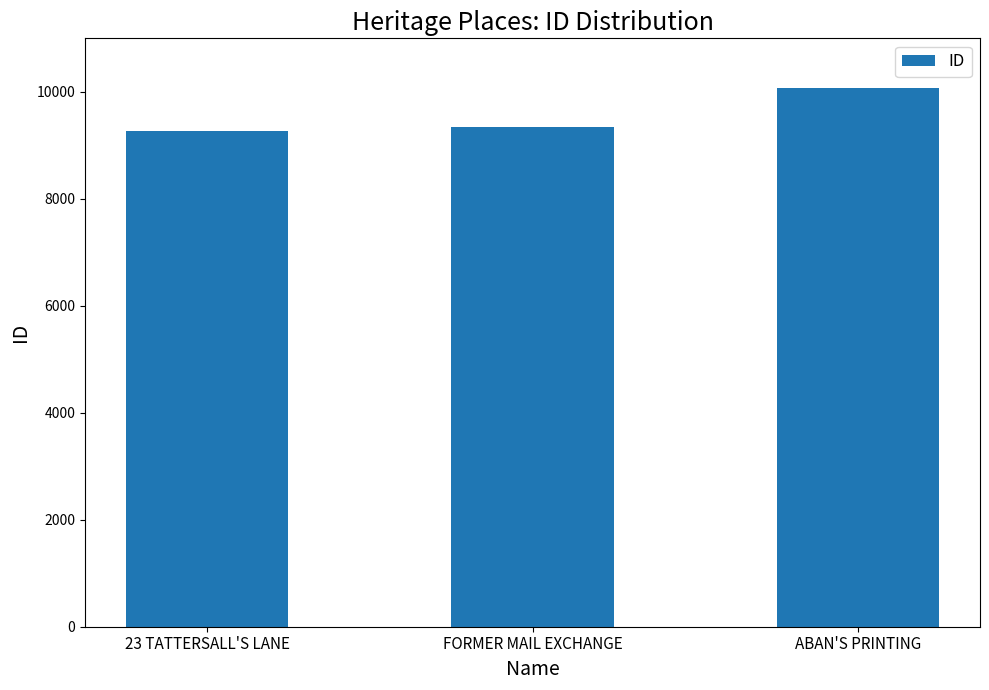

Is it true that the value at FORMER MAIL EXCHANGE is 12340?

False